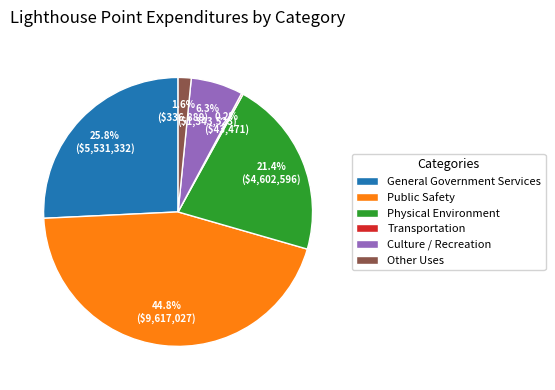

What is the largest slice in the pie chart?

Public Safety